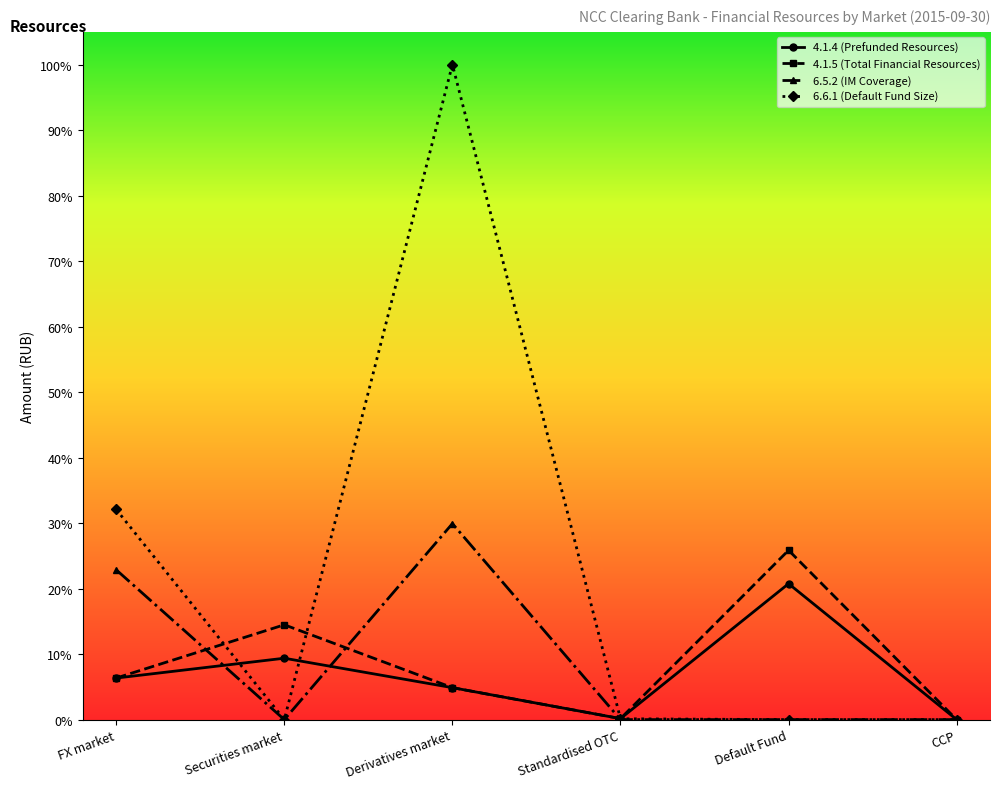

True or false: 6.5.2 (IM Coverage) and 4.1.5 (Total Financial Resources) intersect in this chart.

True